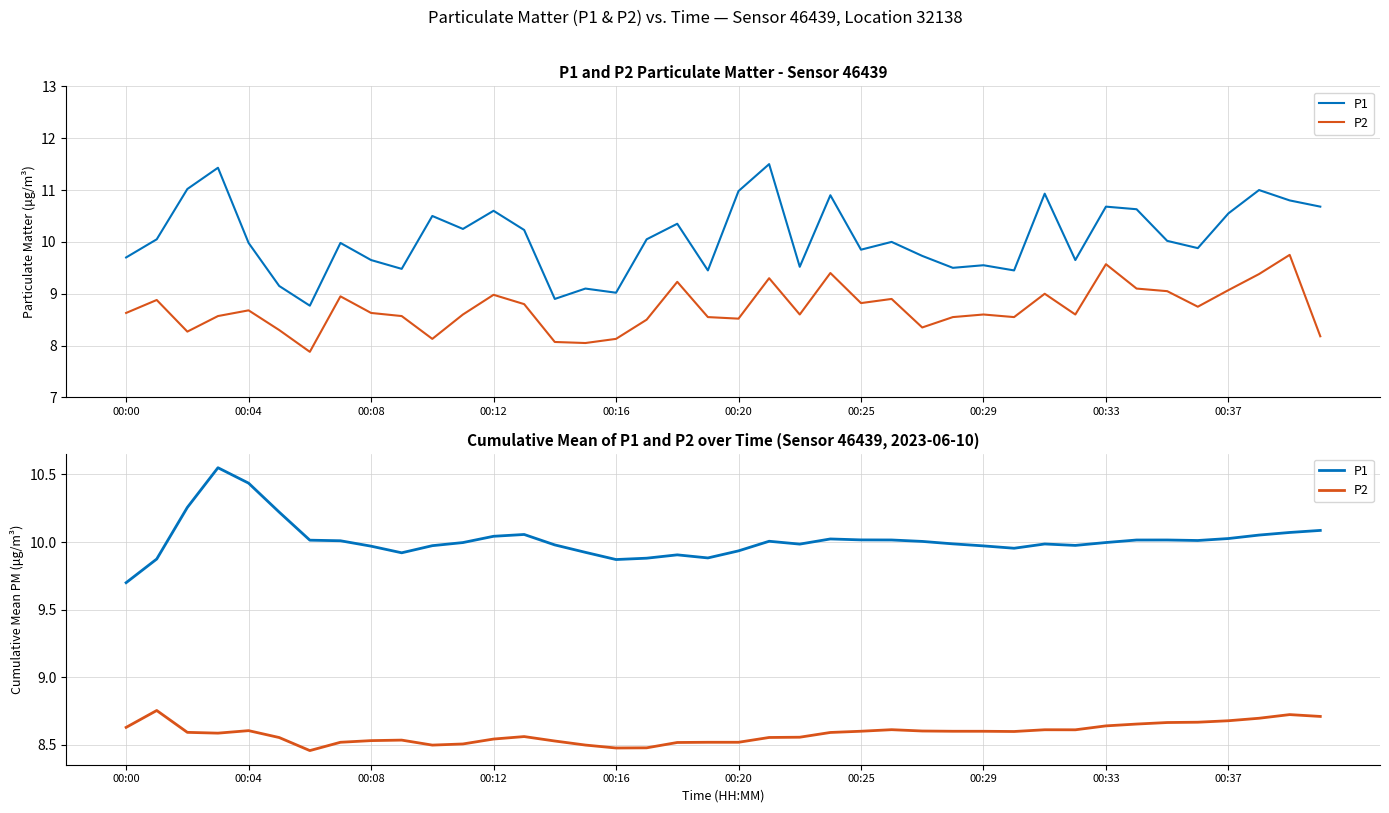

The value of P2 at 14 is 8.5. True or false?

True